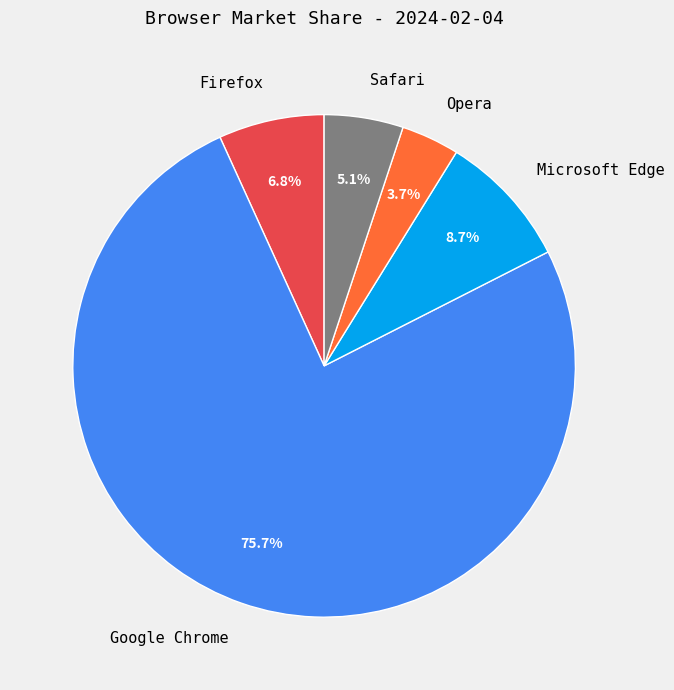

To the nearest percent, what percentage of the pie is Microsoft Edge?

9%